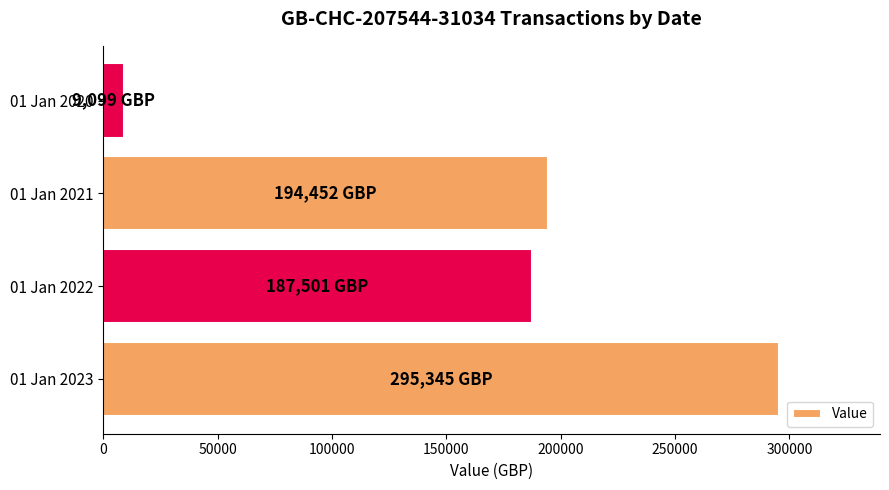

At which label is the value closest to 152222?

01 Jan 2022